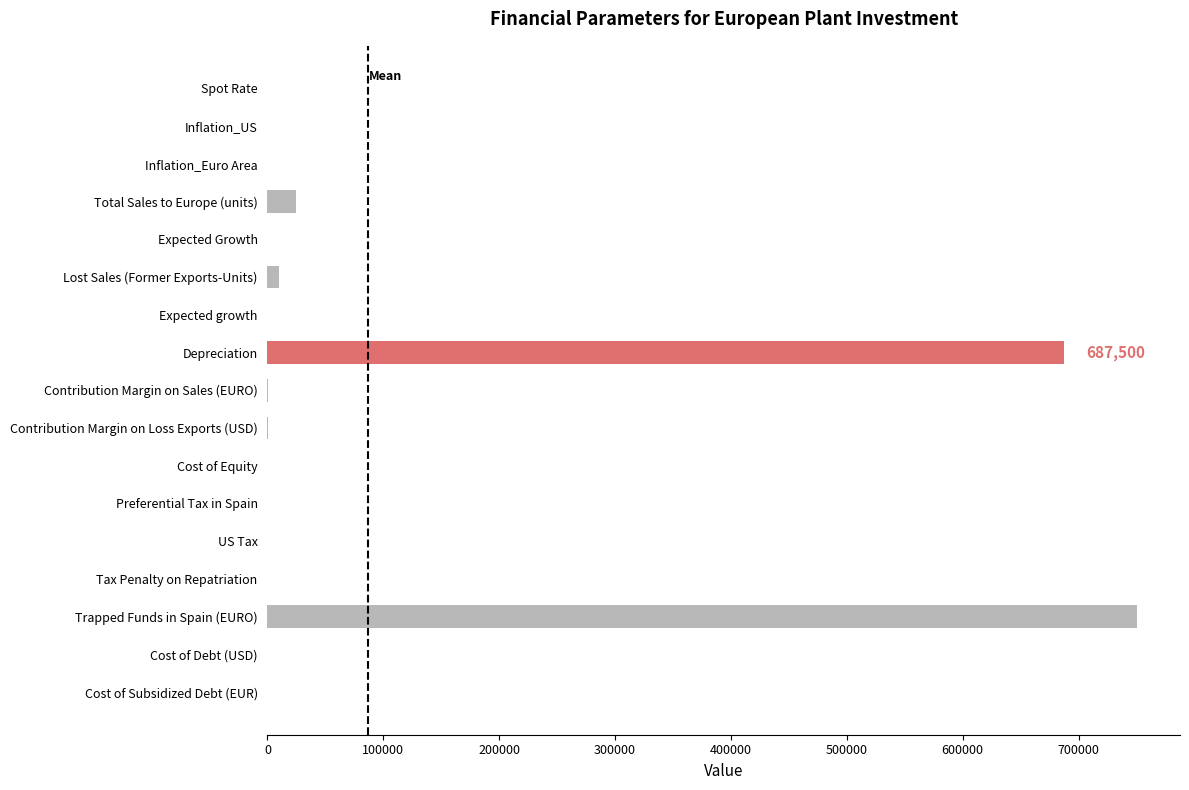

Are the bars horizontal?

Yes